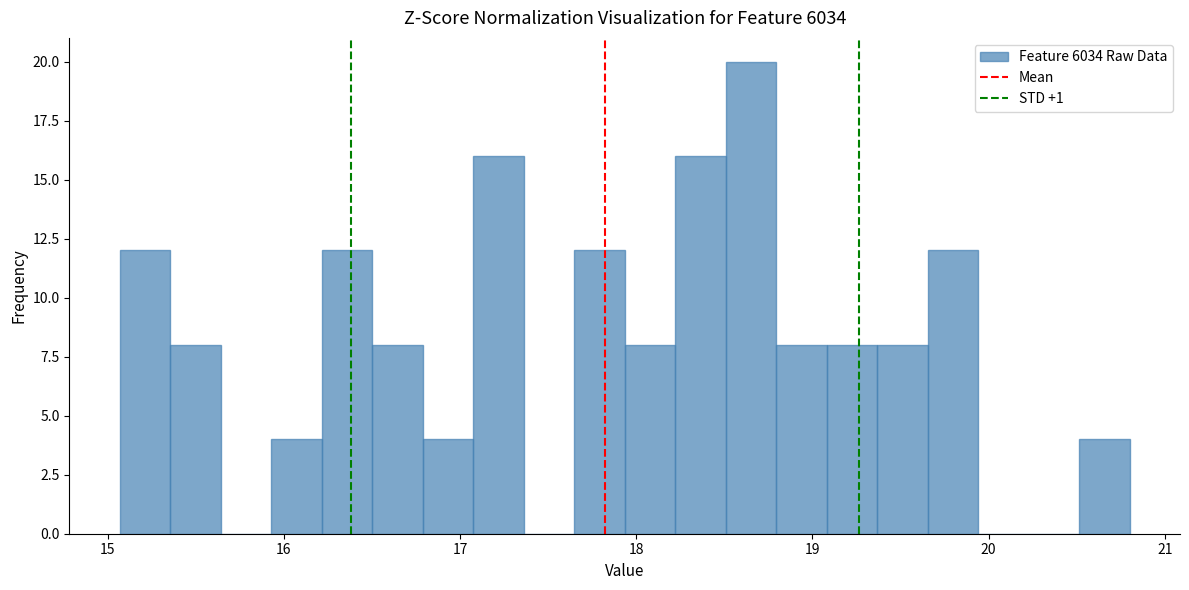

Read against the x-axis, roughly where is the centre of the tallest bar?

18.7